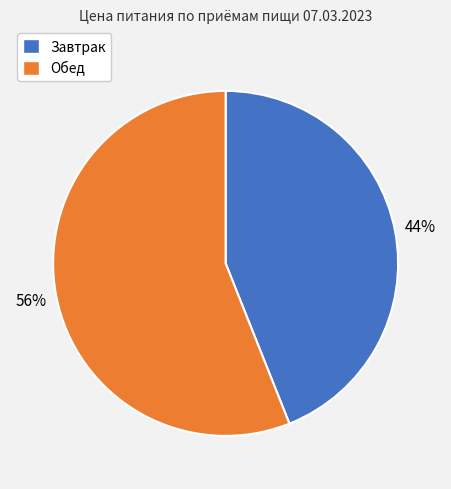

The Обед slice represents 56% of the pie. True or false?

True